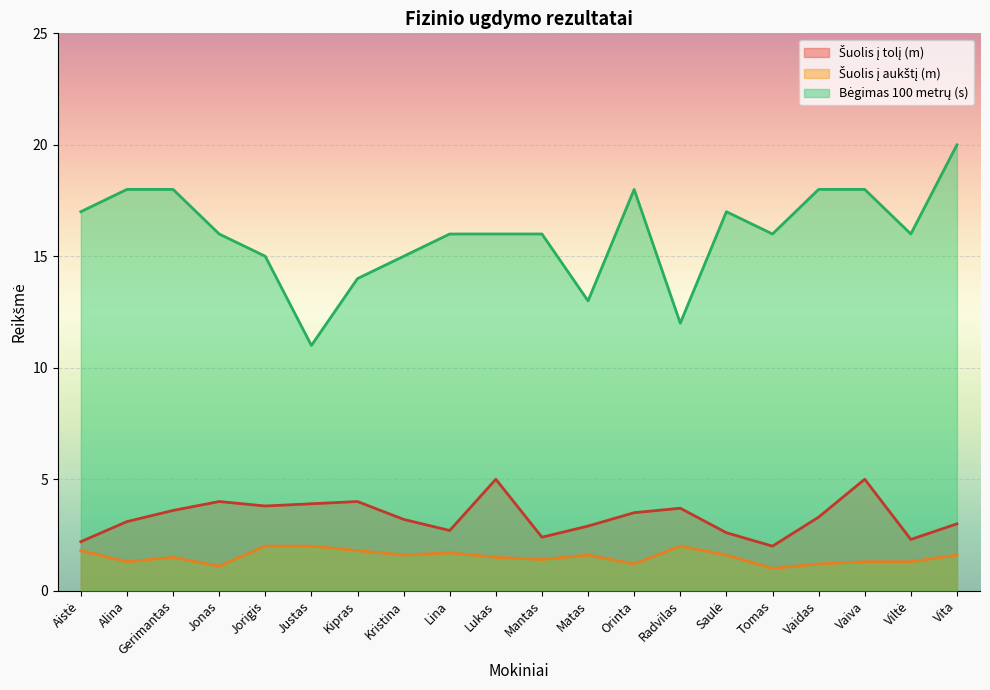

What is the label of the 5th point from the left?

Jorigis